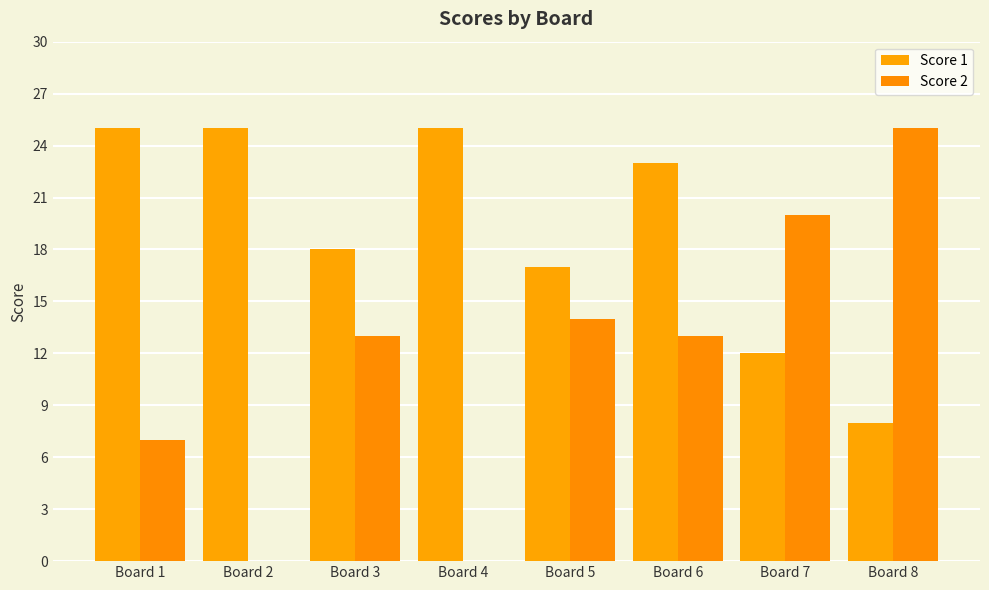

What is the difference between the second highest and second lowest values in the Score 1 series?

13